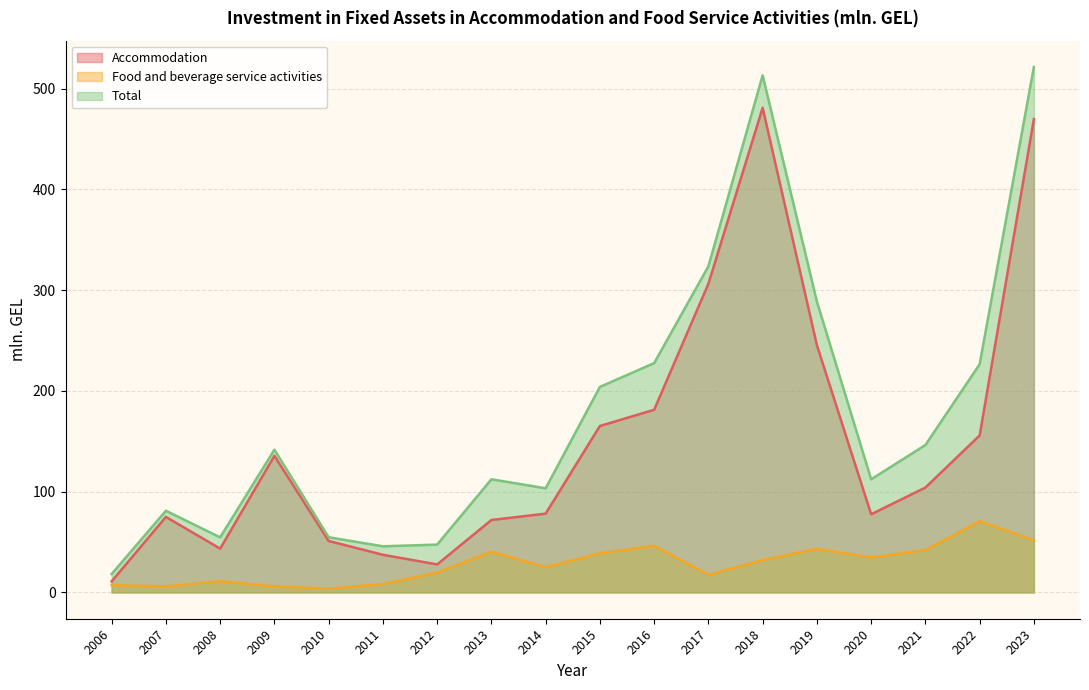

True or false: Total and Food and beverage service activities cross at least once.

False